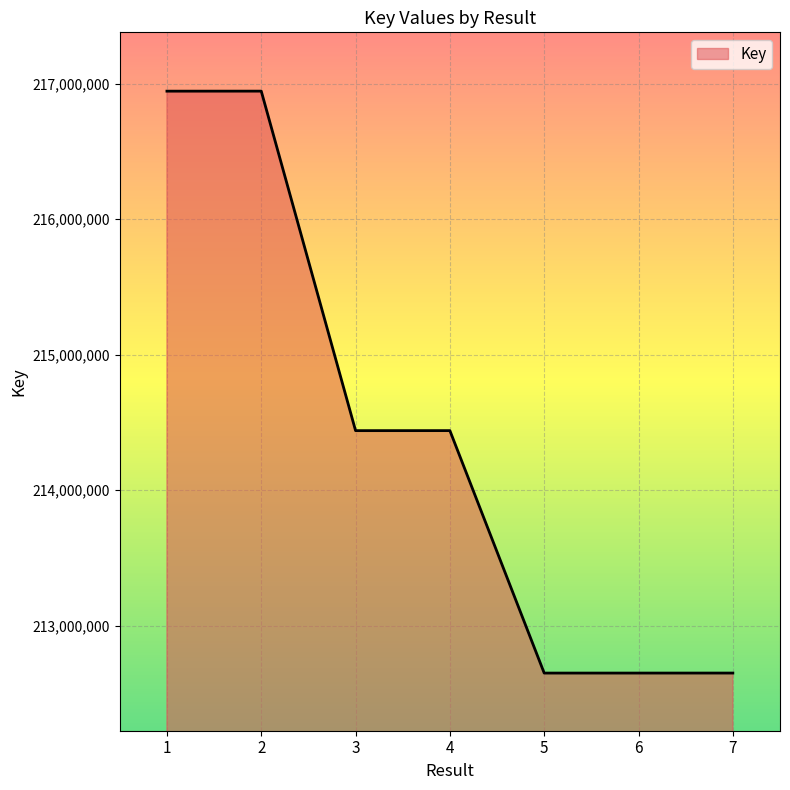

What is the sum of all values?

1500722166